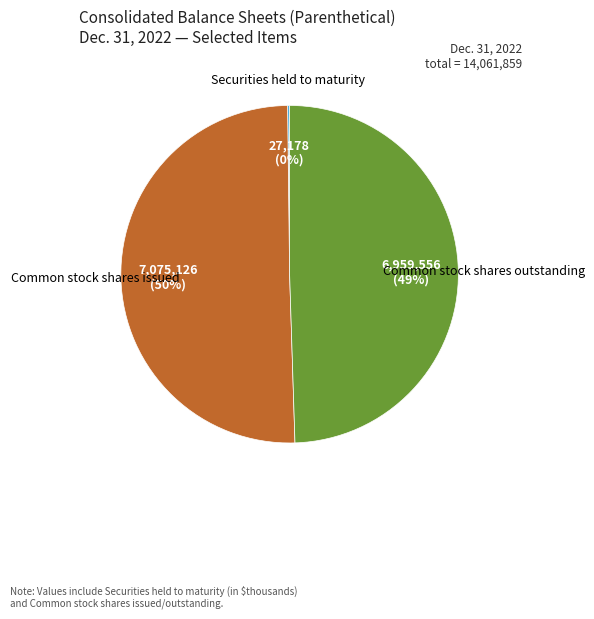

What is the largest slice in the pie chart?

Common stock shares issued